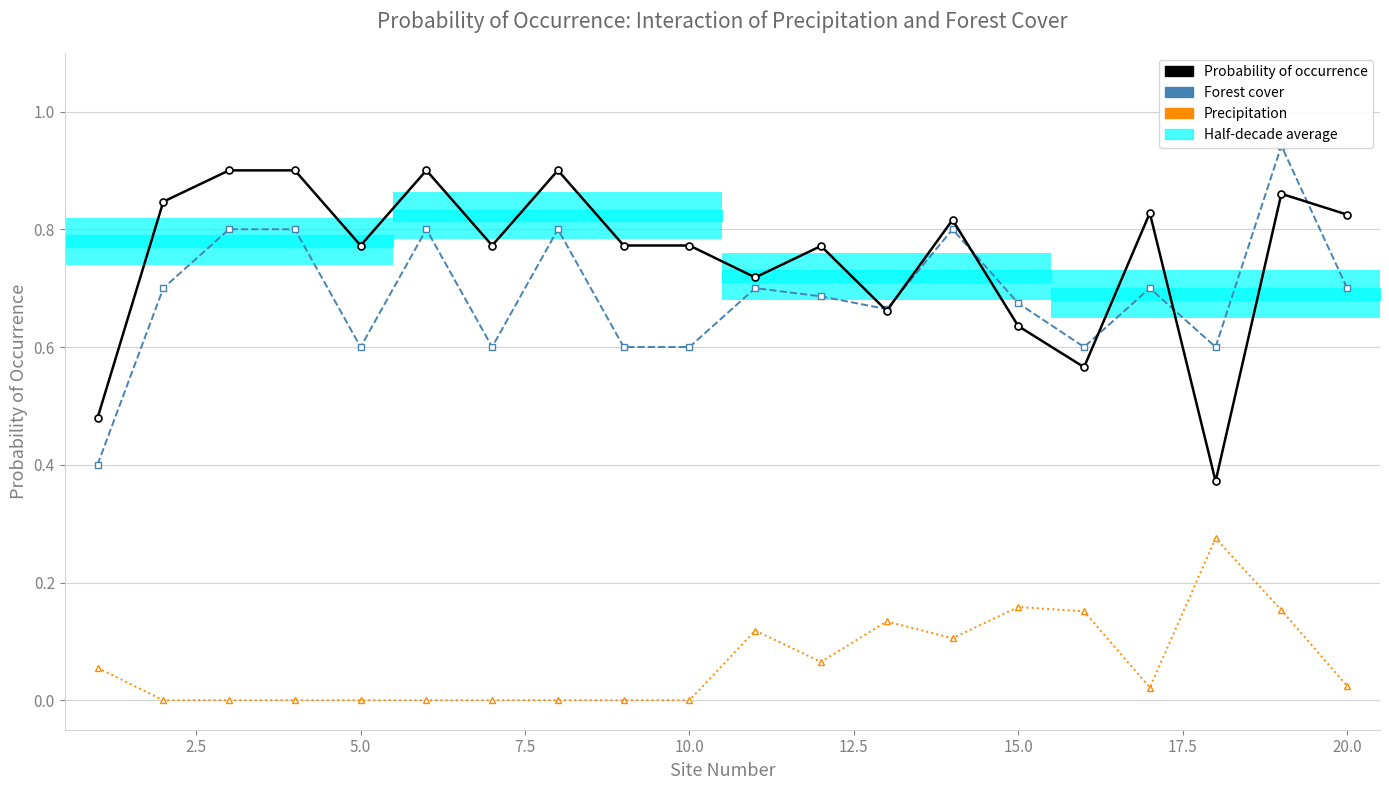

How many Forest cover values are between 0 and 1?

20